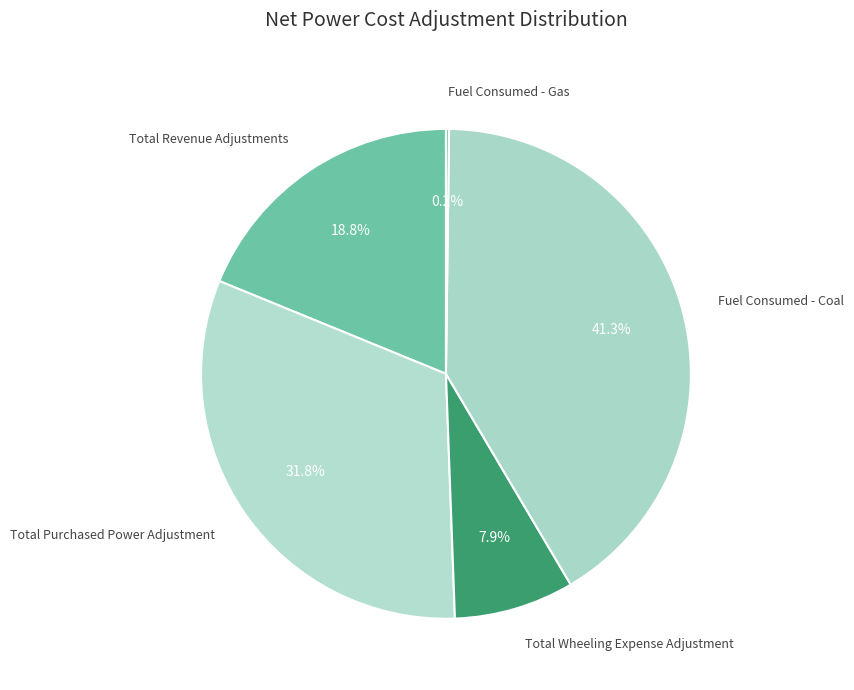

To the nearest percent, what is the difference between the largest and smallest slice percentages?

41%